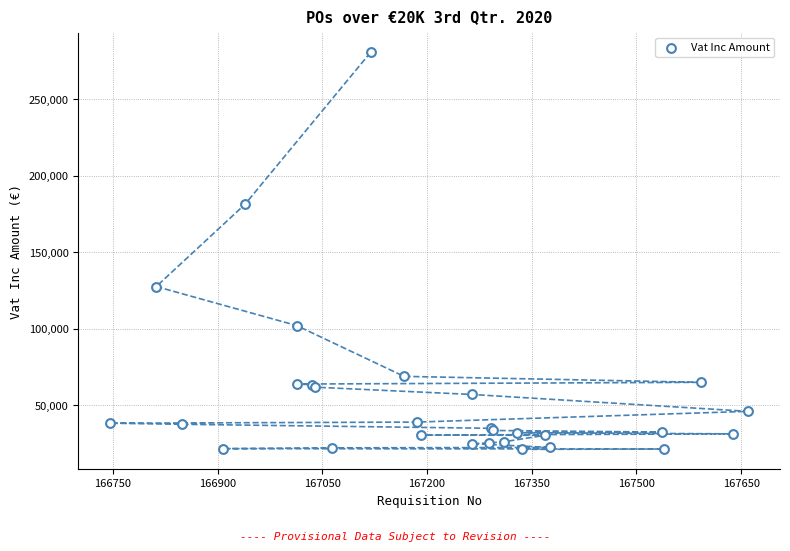

What Y value in the scatter plot is closest to 150747?

127467.5